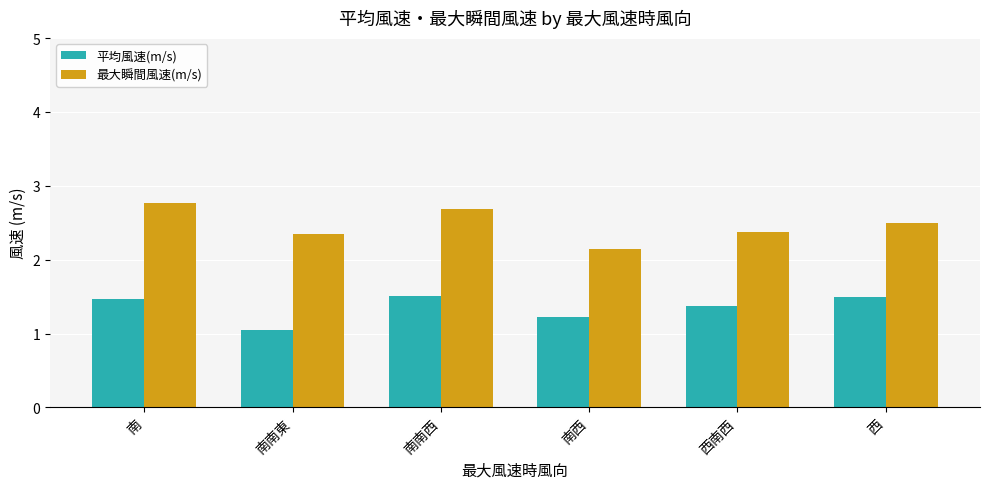

What is the maximum value for 最大瞬間風速(m/s)?

2.8